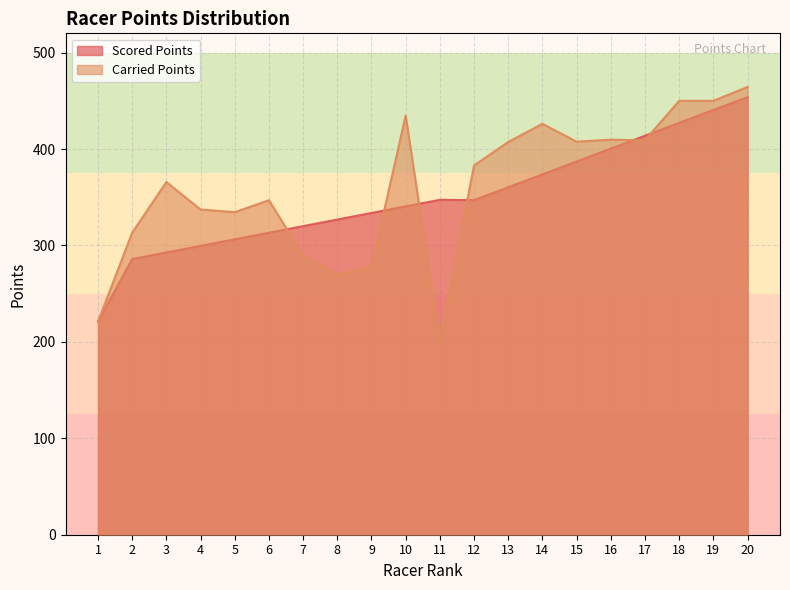

Reading left to right, transcribe all the data shown in this chart.

Scored Points: 221.1	285.9	292.7	299.6	306.4	313.2	320.0	326.9	333.7	340.5	347.3	347.0	360.3	373.7	387.1	400.4	413.8	427.2	440.5	453.9
Carried Points: 221.1	313.2	365.8	337.3	334.5	346.9	289.8	269.5	278.1	434.6	200.0	382.9	407.3	426.1	407.6	409.7	409.2	450.0	450.0	464.4